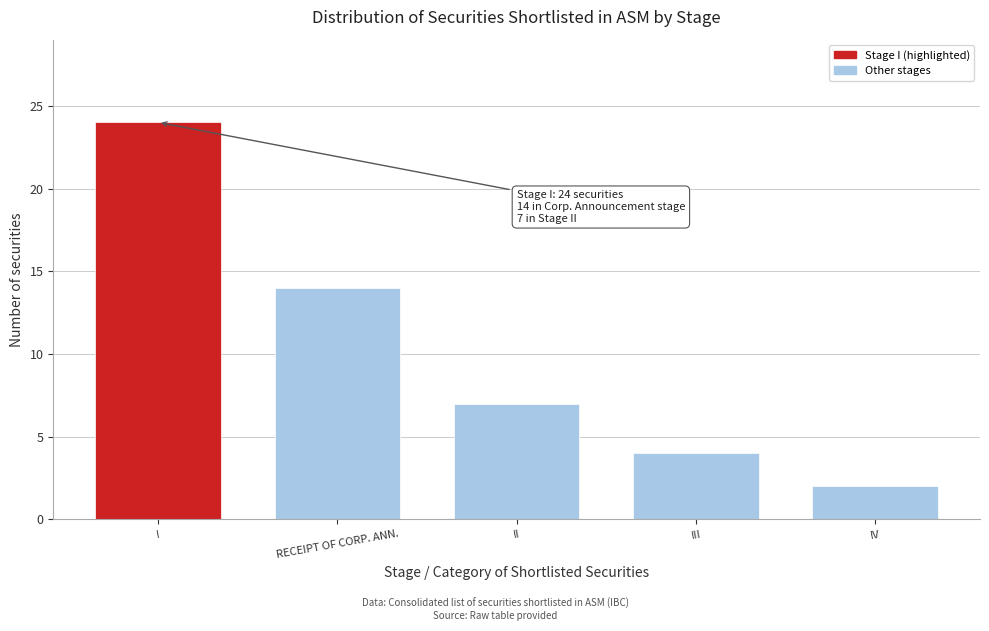

Reading right to left, extract all data points from this chart.

IV=2	III=4	II=7	RECEIPT OF CORP. ANN.=14	I=24